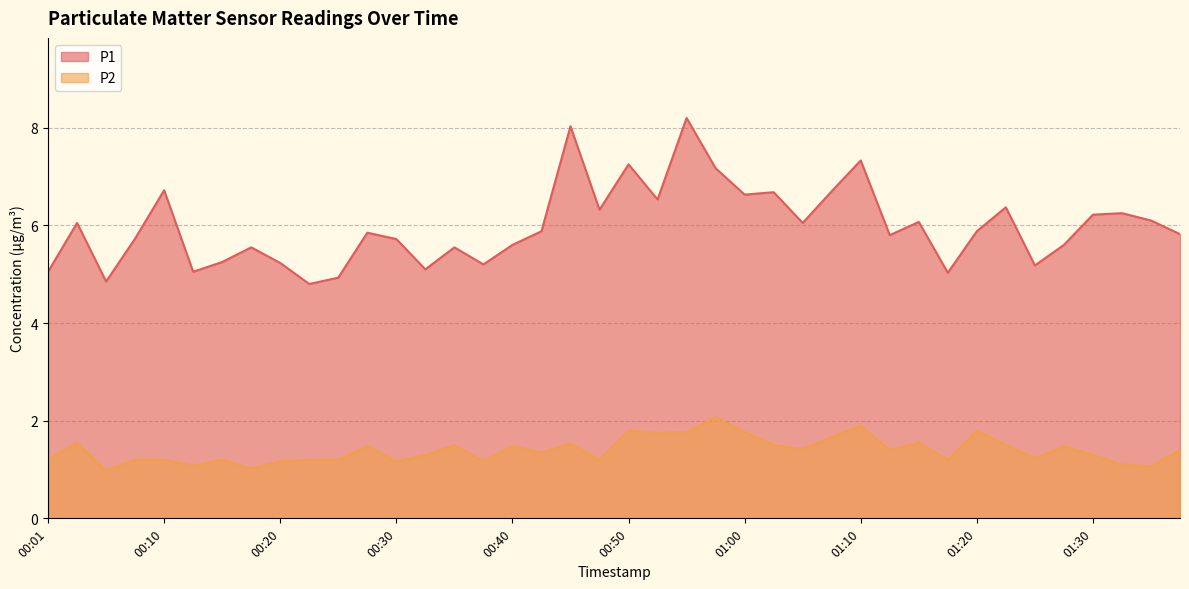

True or false: P2 and P1 intersect in this chart.

False